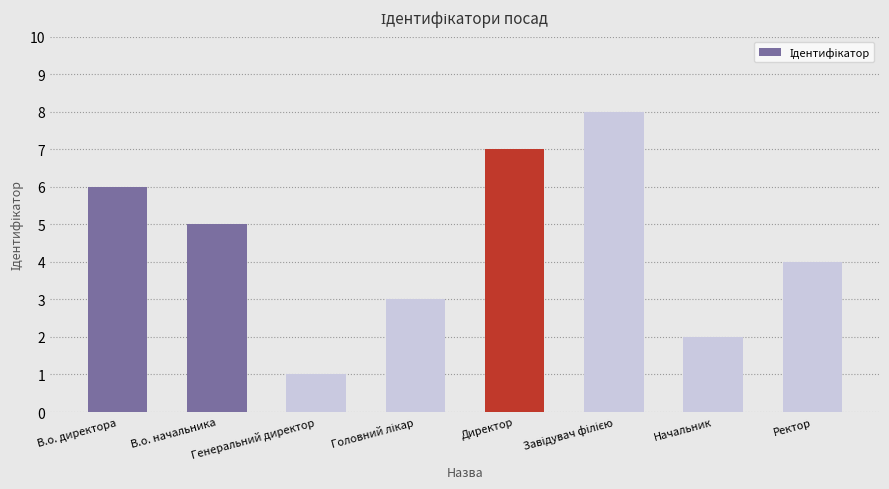

Are the bars grouped side by side (vs. stacked)?

No